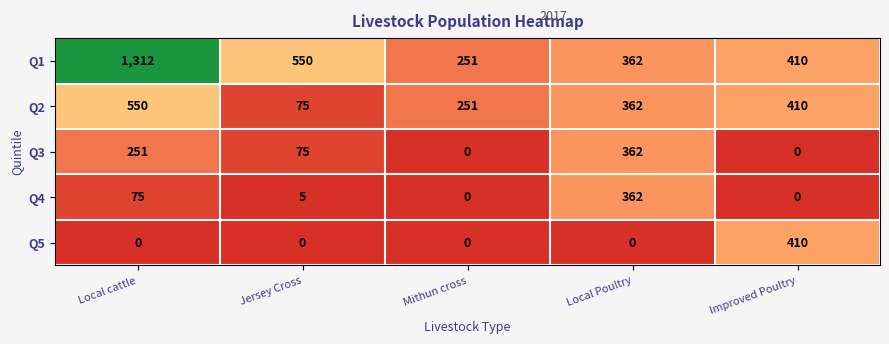

What is the sum of all Q3 values?

688